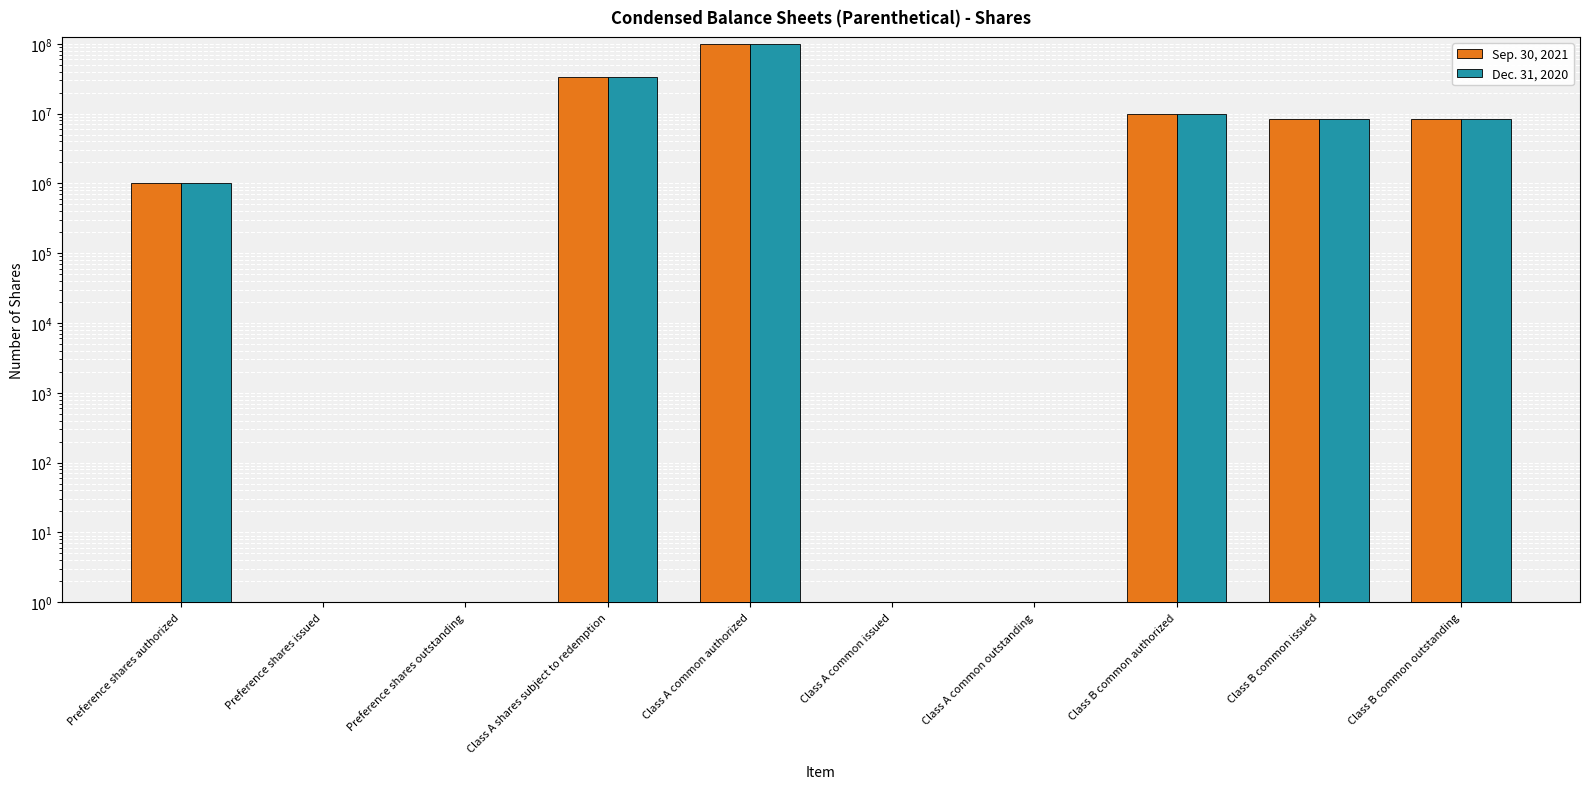

Does the chart contain stacked bars?

No